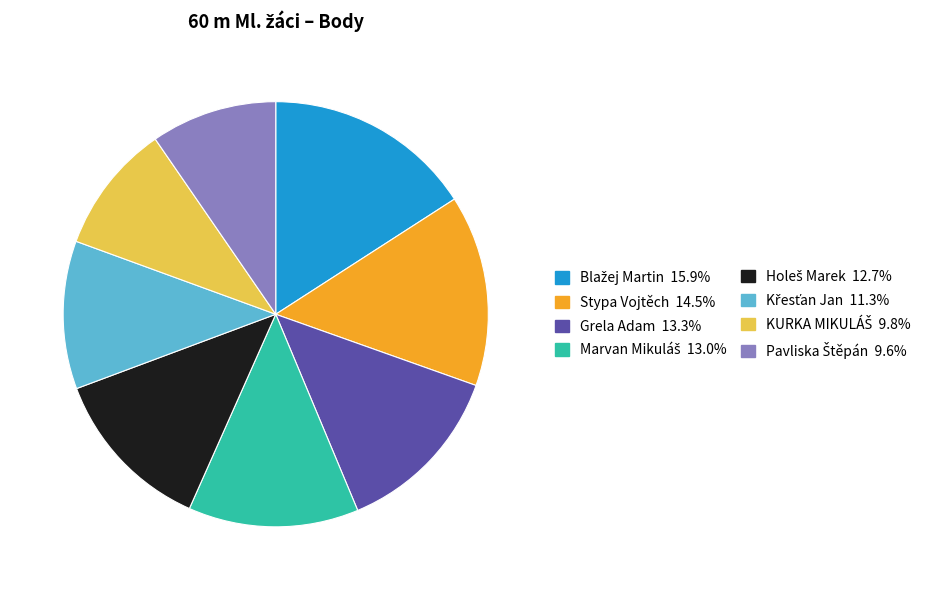

Does any single category account for the majority?

No